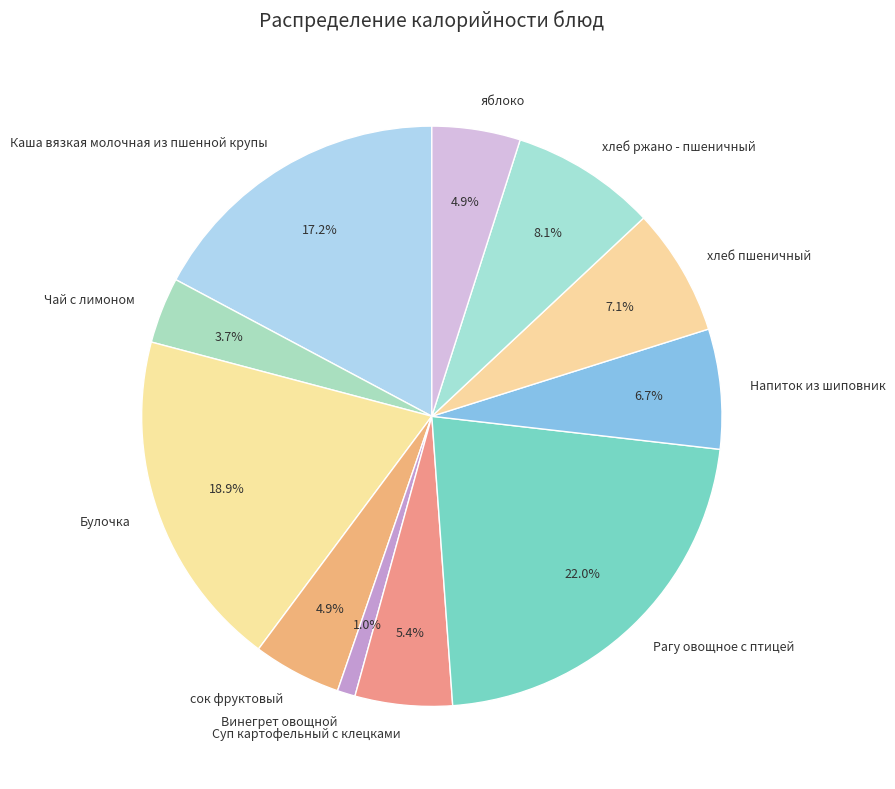

Which category has the biggest portion of the pie?

Рагу овощное с птицей